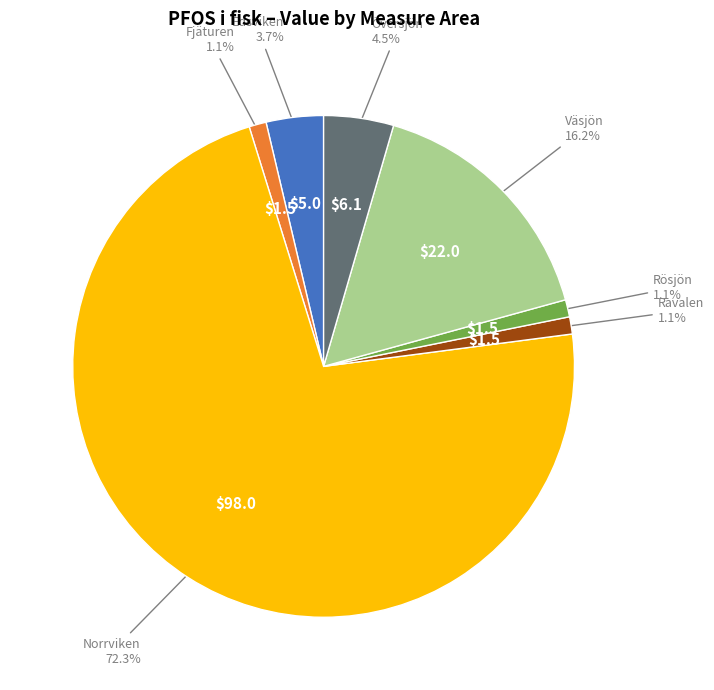

Is there any slice that represents more than half of the pie?

Yes